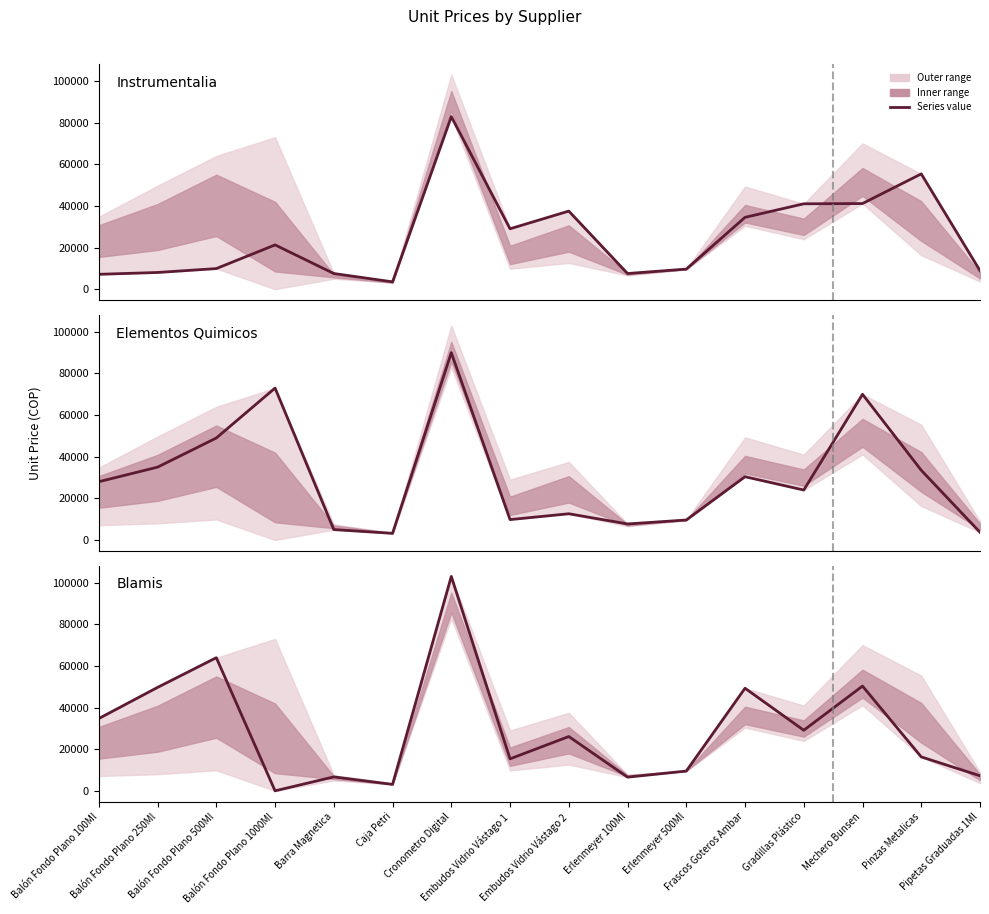

At which label is Elementos Quimicos closest to 46600?

Balón Fondo Plano 500Ml